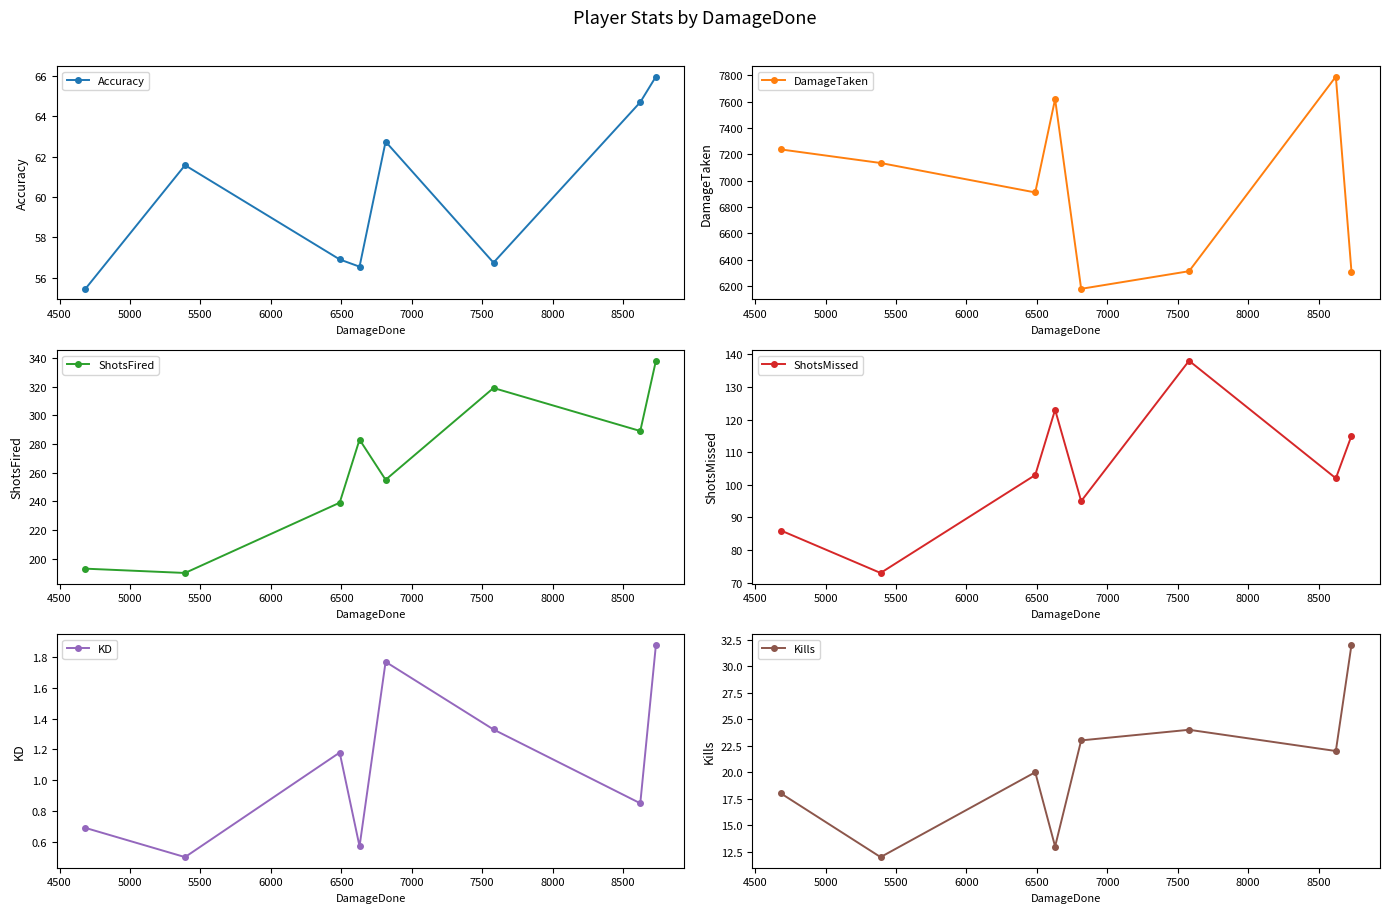

At how many categories does at least one series exceed 6728?

5